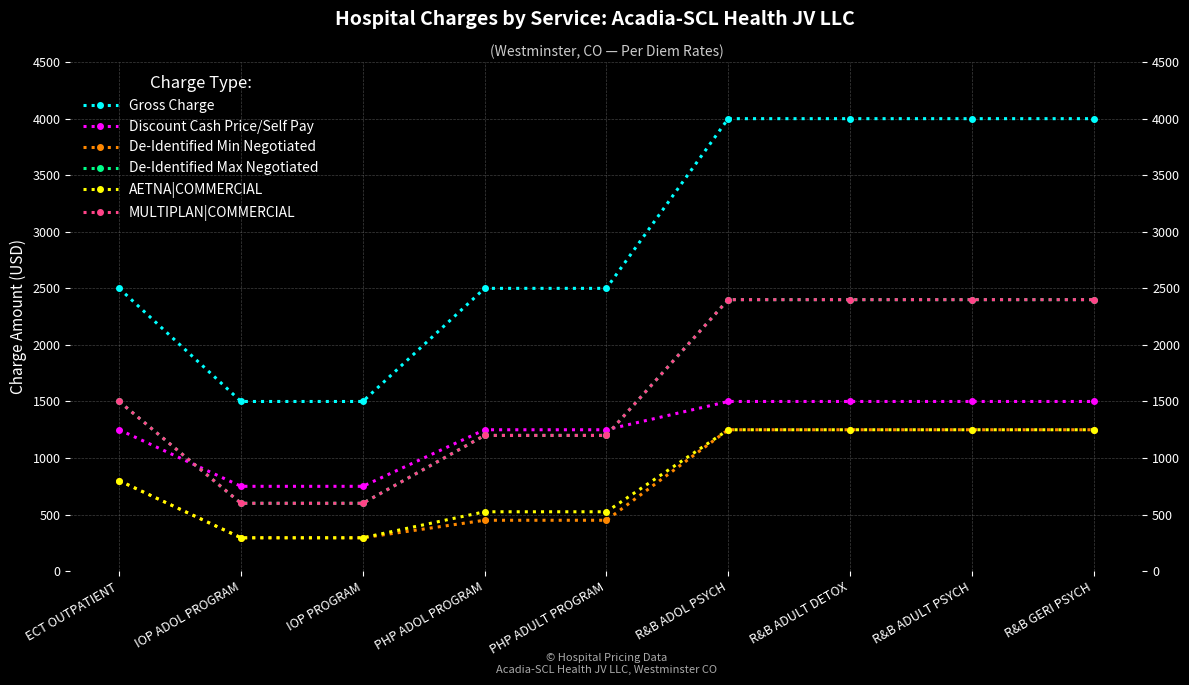

What are all the series names shown in the legend?

Gross Charge, Discount Cash Price/Self Pay, De-Identified Min Negotiated, De-Identified Max Negotiated, AETNA|COMMERCIAL, MULTIPLAN|COMMERCIAL